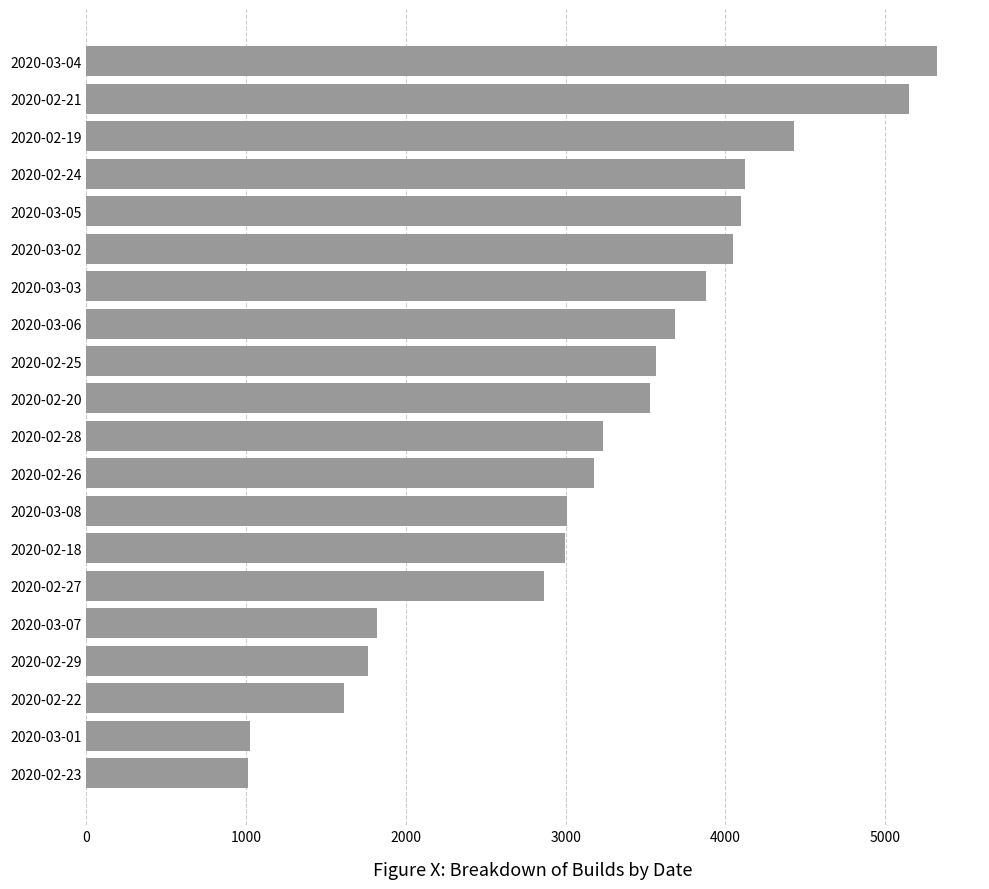

What is the difference between the maximum and second lowest values?

4302